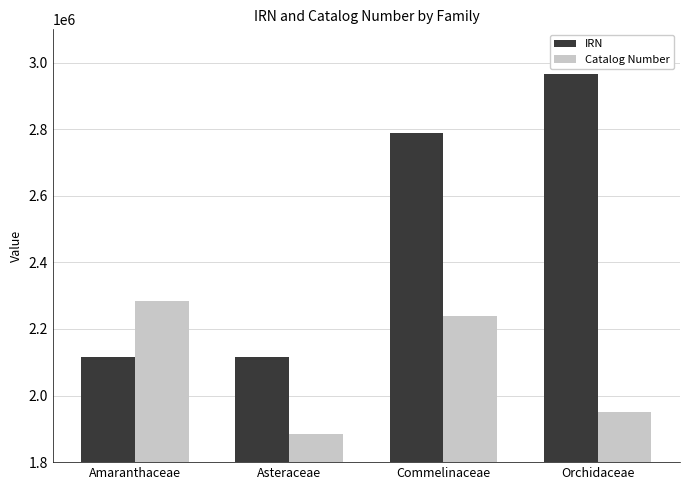

Which series has the largest total across all categories?

IRN